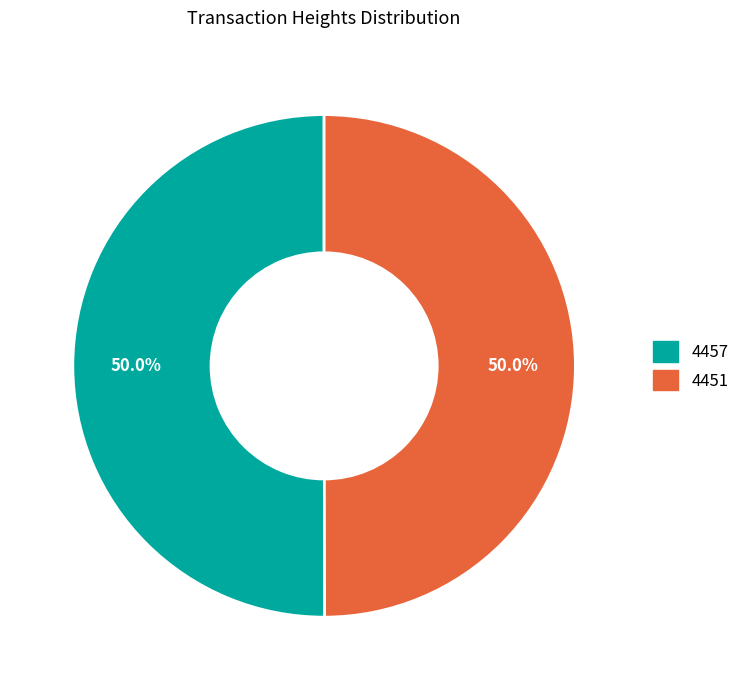

What is the ratio of the value at 4451 to the value at 4457?

1.0